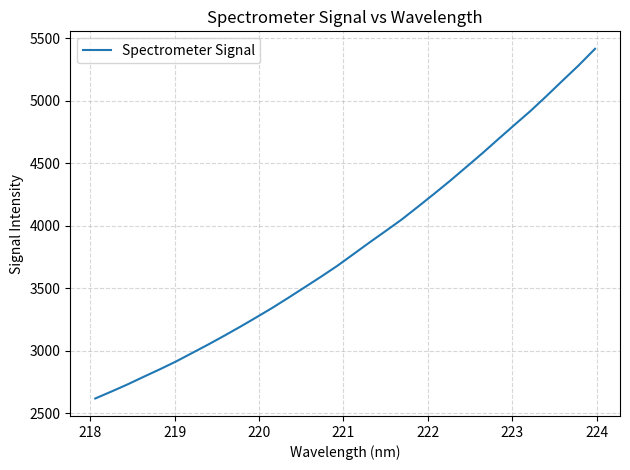

What is the average value?

3829.0